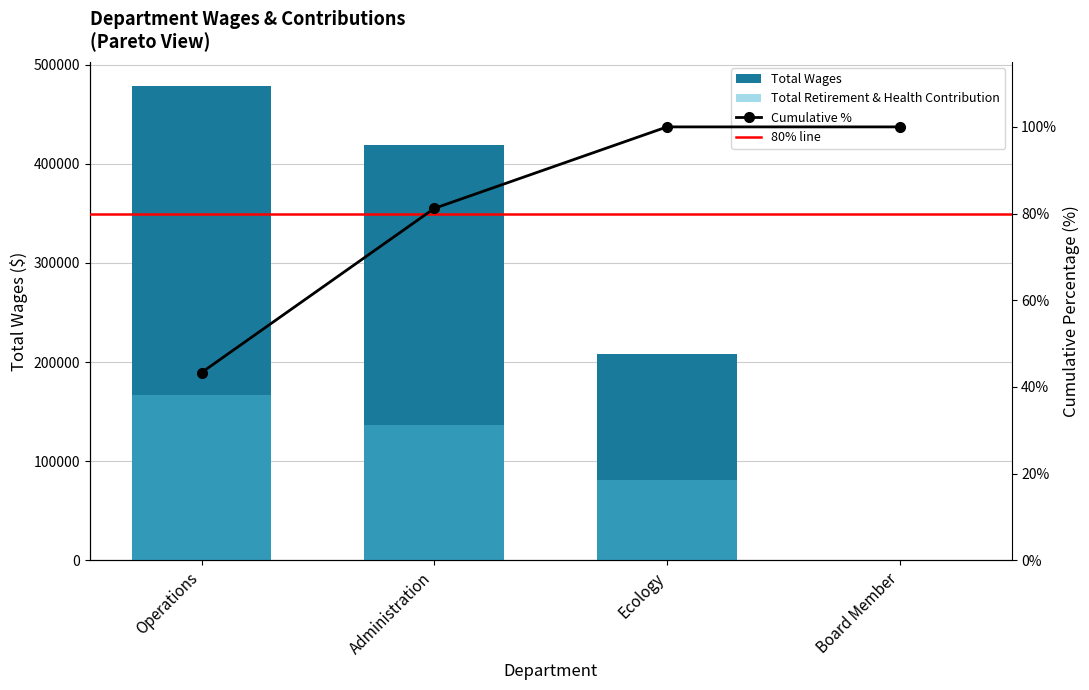

Which series has the largest range (max minus min)?

Total Wages